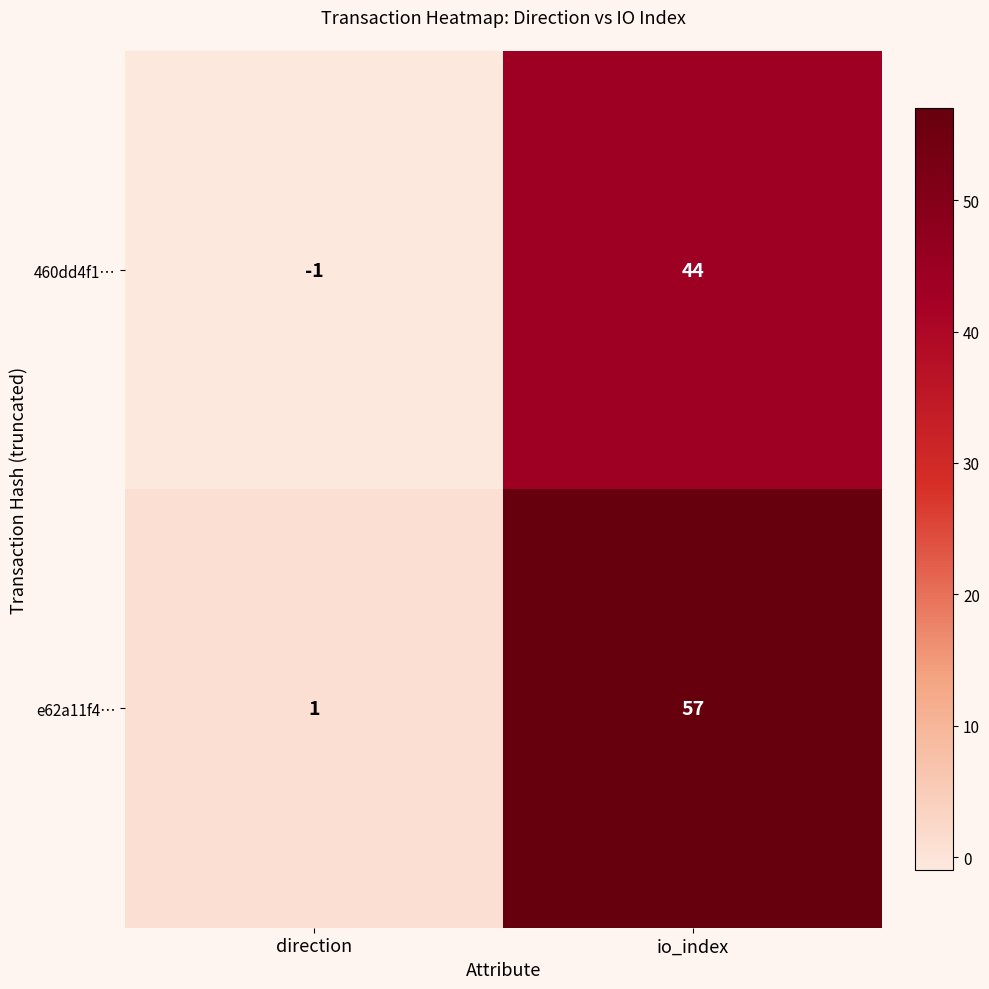

What is the difference between the highest and lowest values at direction?

2